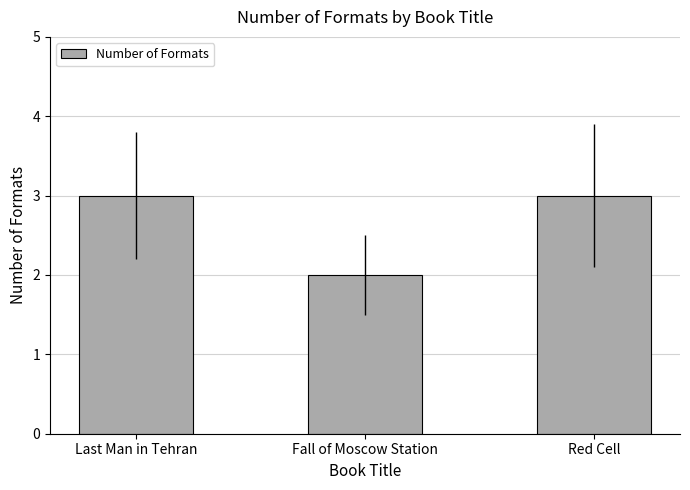

Reading left to right, extract all data points from this chart.

3	2	3